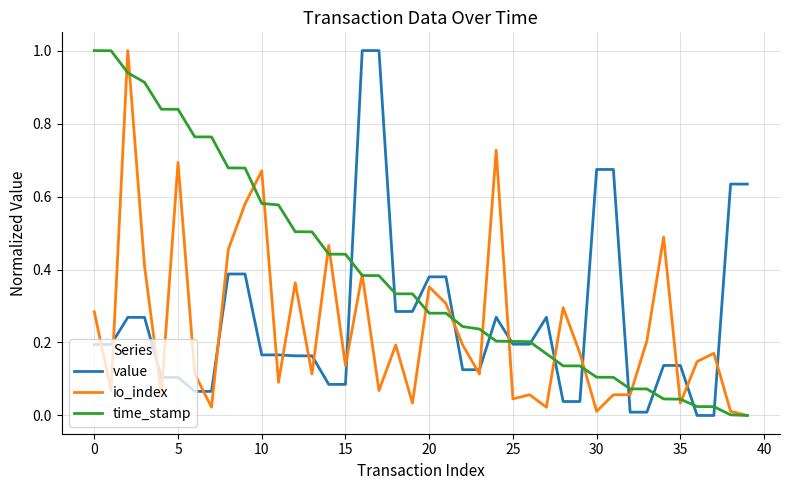

Which series has the largest total across all categories?

time_stamp